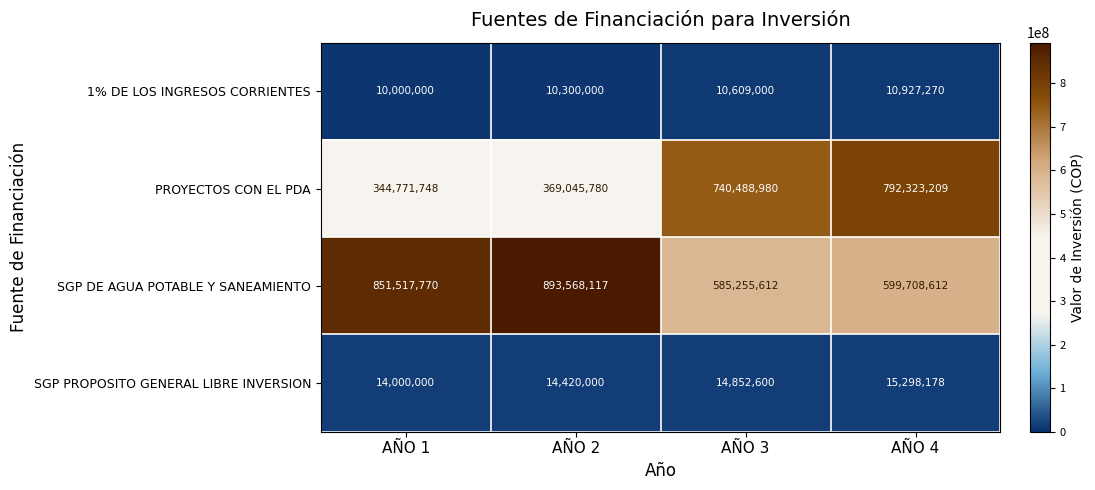

What is the difference between the SGP DE AGUA POTABLE Y SANEAMIENTO values at AÑO 1 and AÑO 2?

42050347